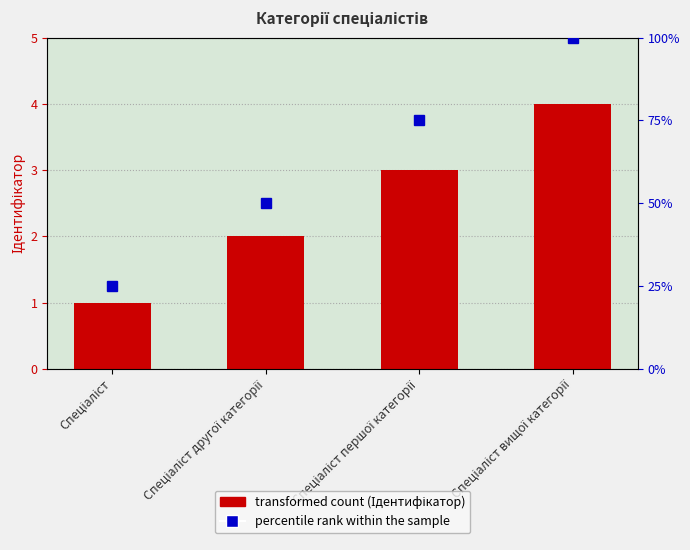

Reading left to right, what are all the values shown in this chart?

Спеціаліст=1	Спеціаліст другої категорії=2	Спеціаліст першої категорії=3	Спеціаліст вищої категорії=4